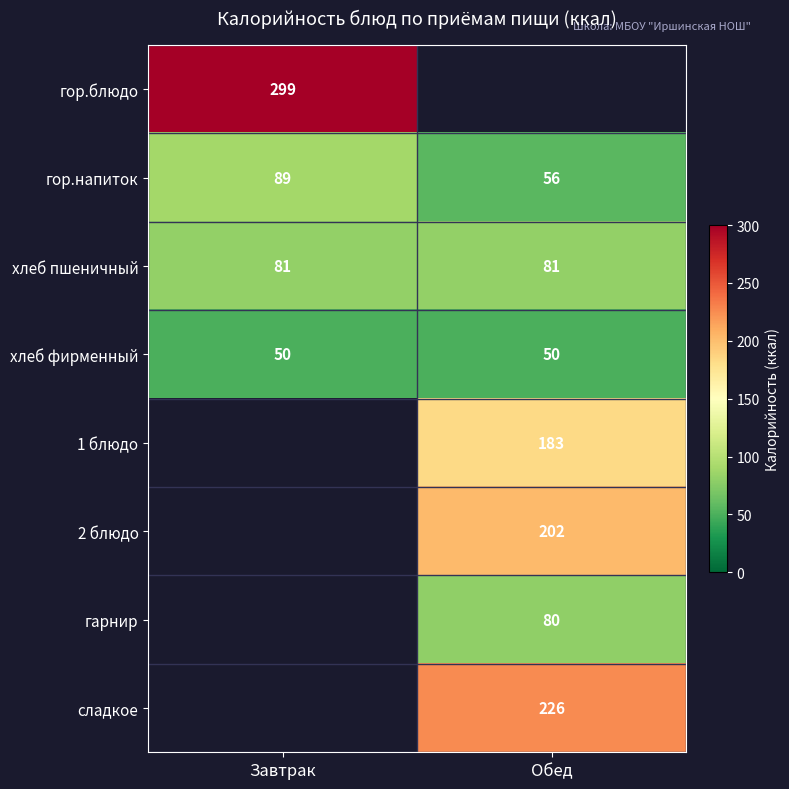

What is the maximum value for гор.напиток?

89